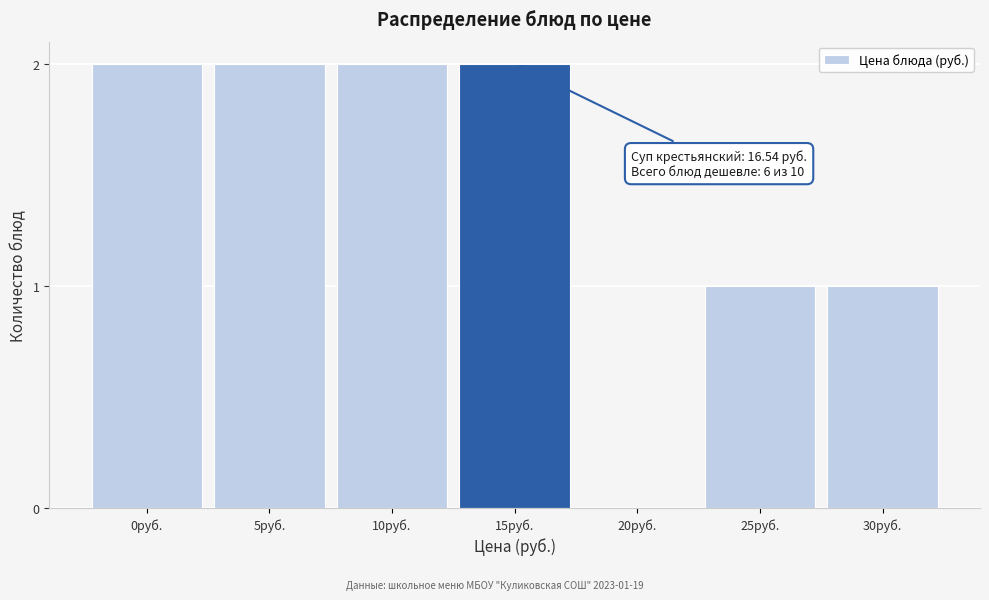

Reading left to right, list all the values displayed in this chart.

0руб.=2	5руб.=2	10руб.=2	15руб.=2	20руб.=0	25руб.=1	30руб.=1